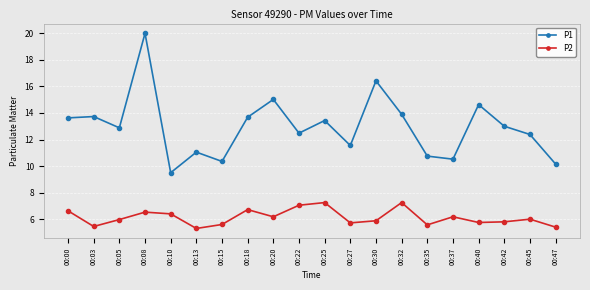

At 00:35, list the series in order from largest to smallest.

P1, P2